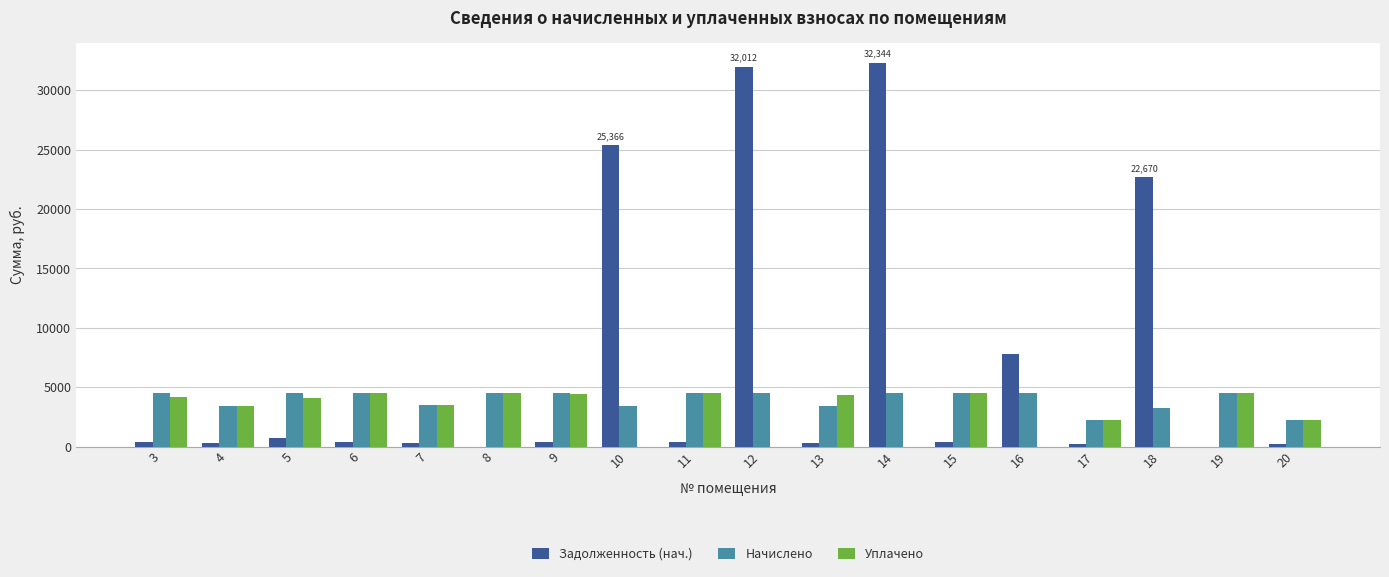

At which label does Начислено first exceed 4486?

3